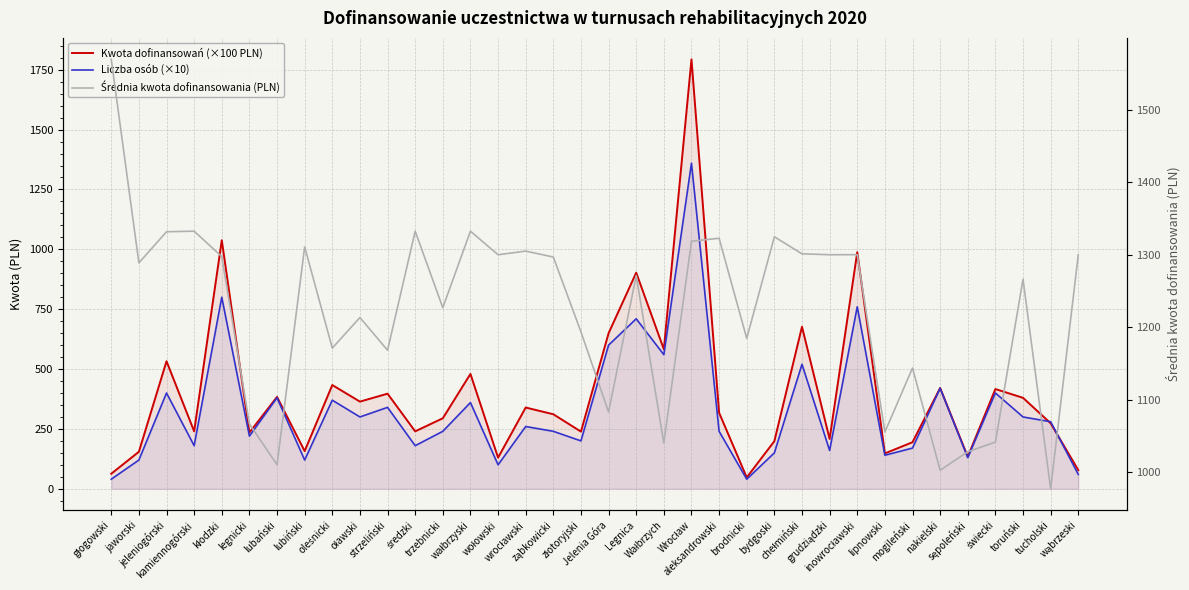

Which series has the largest total across all categories?

Średnia kwota dofinansowania (PLN)